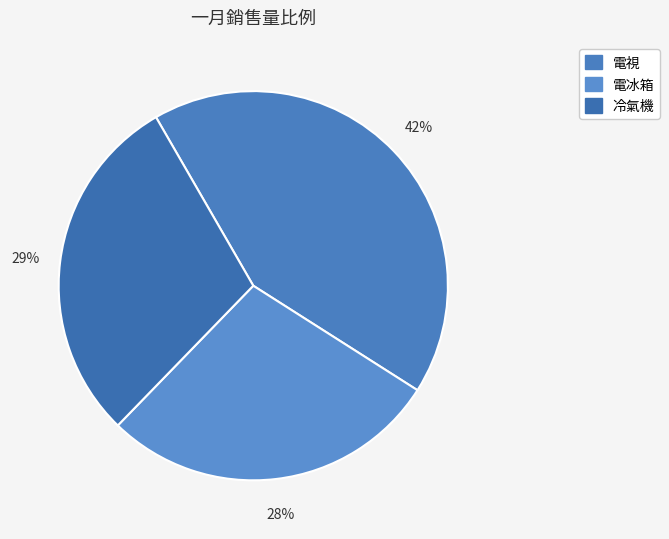

Does any single category account for the majority?

No